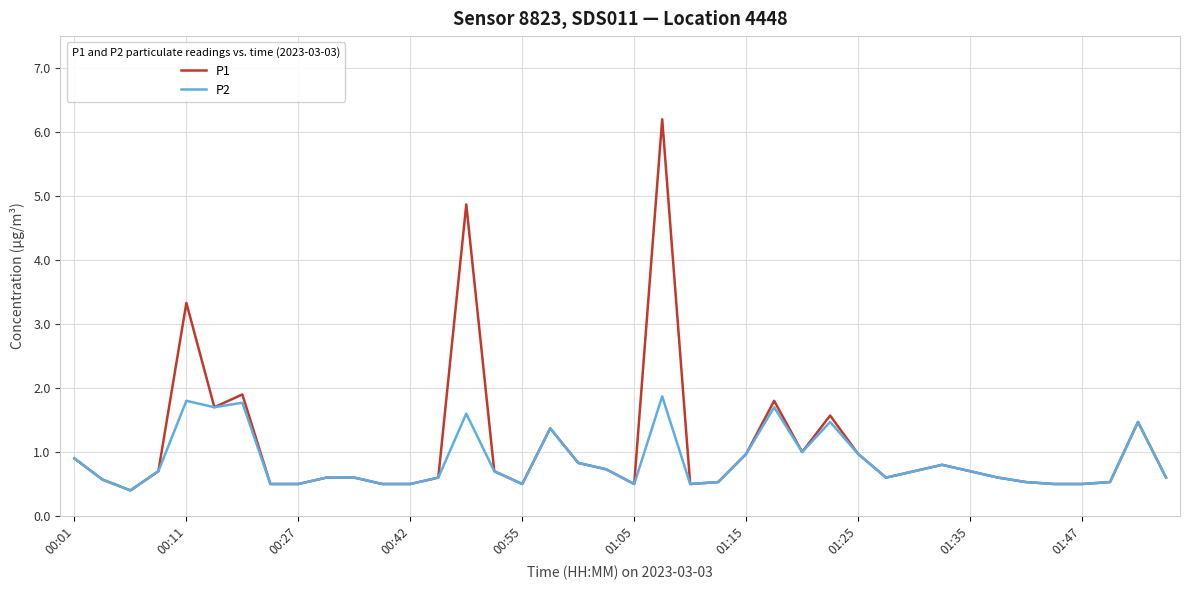

What is the greatest value displayed?

6.2